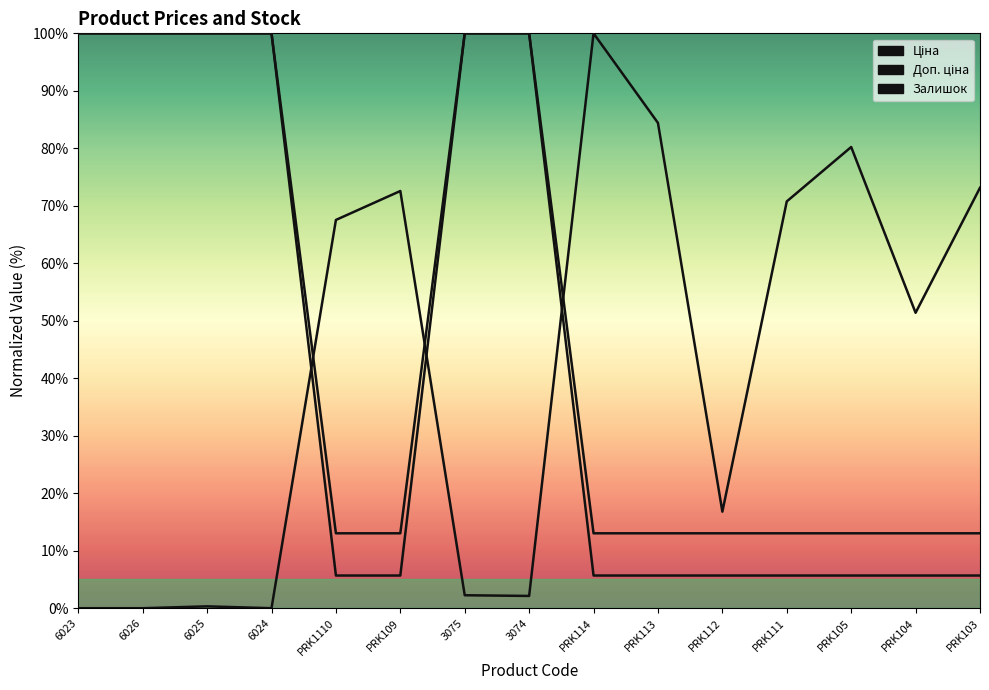

What is the difference between the maximum and minimum values in the Доп. ціна series?

87.0